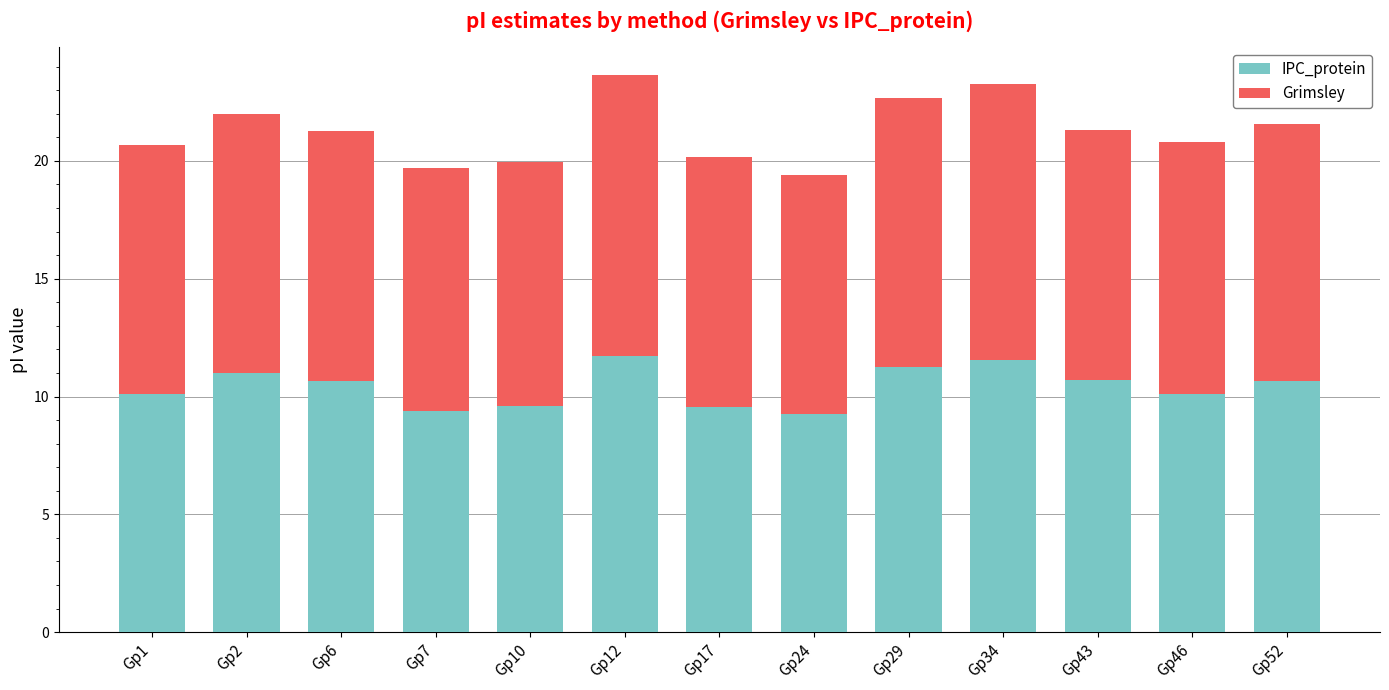

What are all the series names shown in the legend?

IPC_protein, Grimsley